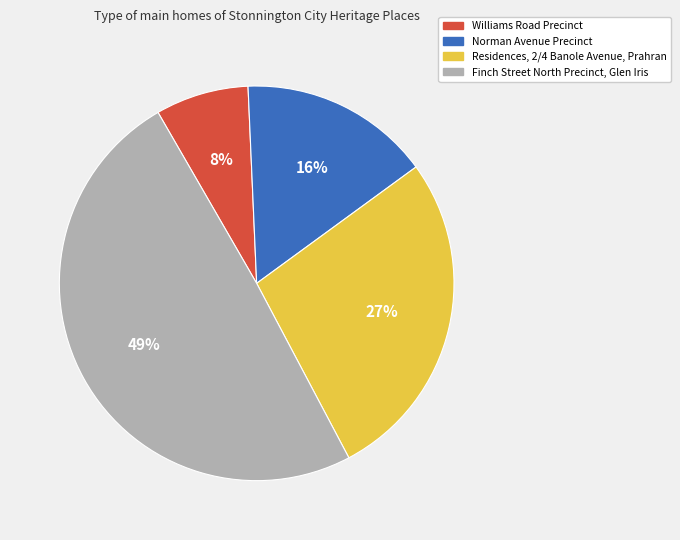

Which has a higher value, Residences, 2/4 Banole Avenue, Prahran or Norman Avenue Precinct?

Residences, 2/4 Banole Avenue, Prahran